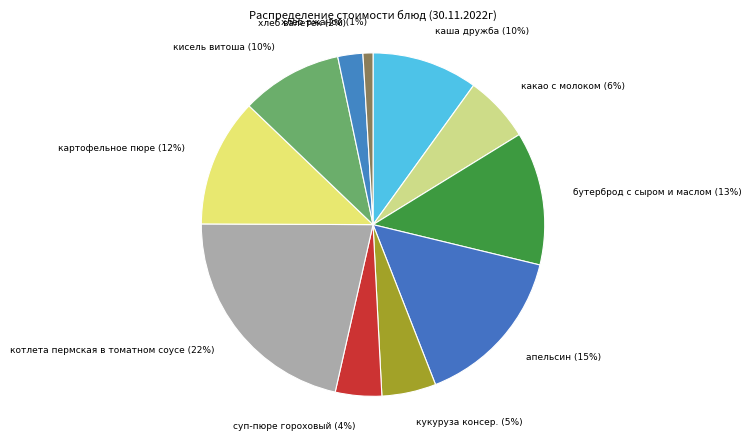

To the nearest percent, what is the difference between the largest and smallest slice percentages?

21%